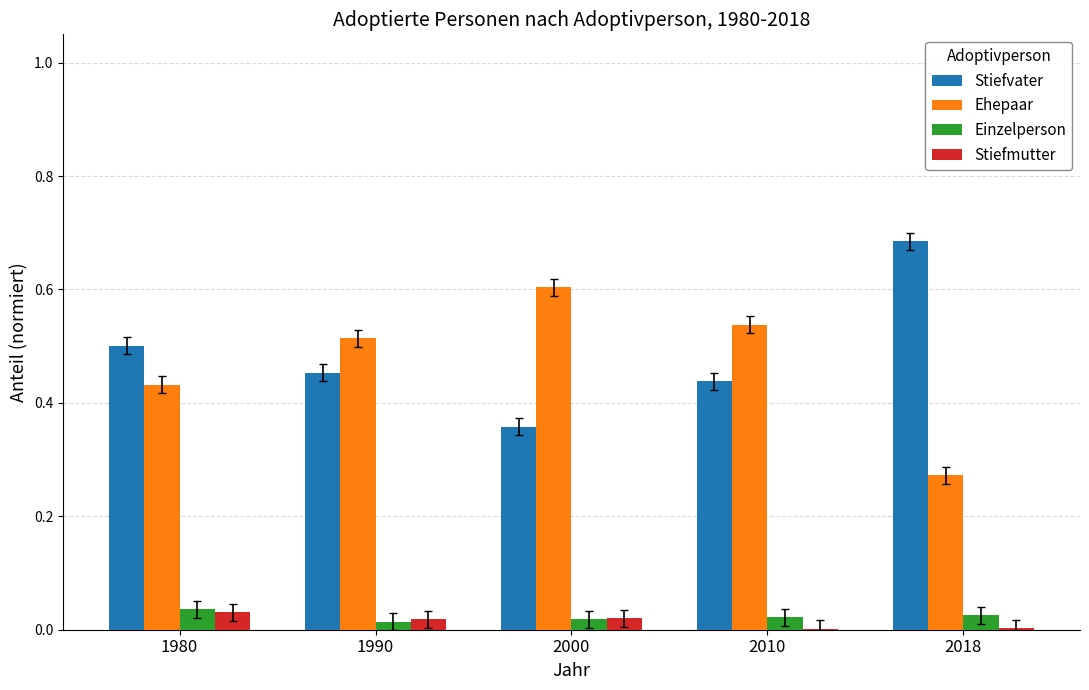

What is the sum of all Stiefvater values?

2.4